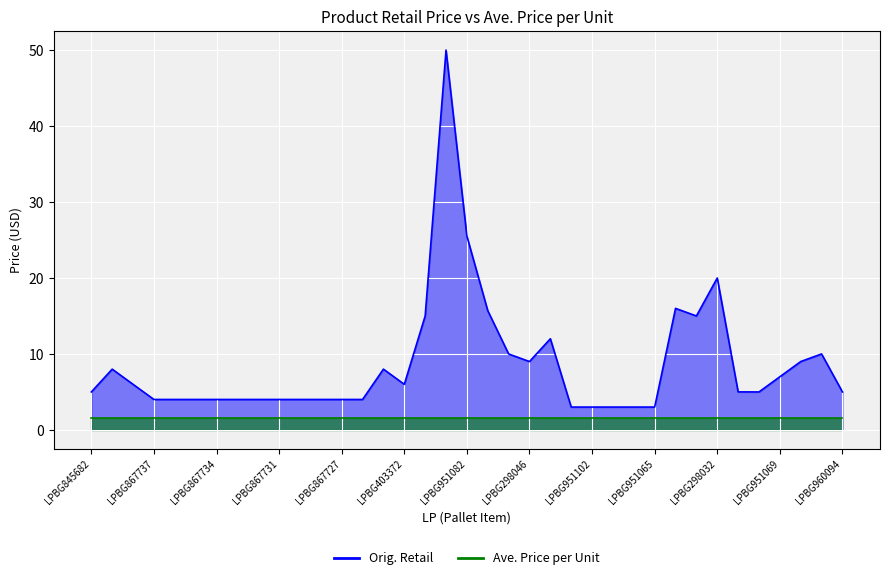

Reading left to right, extract all data points from this chart.

LPBG845682=5.0	LPBG998205=8.0	LPBG334407=6.0	LPBG867737=4.0	LPBG867736=4.0	LPBG867735=4.0	LPBG867734=4.0	LPBG867733=4.0	LPBG867732=4.0	LPBG867731=4.0	LPBG867730=4.0	LPBG867729=4.0	LPBG867727=4.0	LPBG867728=4.0	LPBG998209=8.0	LPBG403372=6.0	LPBG998204=15.0	LPBG403447=50.0	LPBG951082=25.5	LPBG845593=15.7	LPBG300685=10.0	LPBG298046=9.0	LPAX159615=12.0	LPBG951103=3.0	LPBG951102=3.0	LPBG951101=3.0	LPBG951092=3.0	LPBG951065=3.0	LPBG994546=16.0	LPBG307602=15.0	LPBG298032=20.0	LPBG308359=5.0	LPBG908765=5.0	LPBG951069=7.0	LPBG308373=9.0	LPBG334423=10.0	LPBG960094=5.0